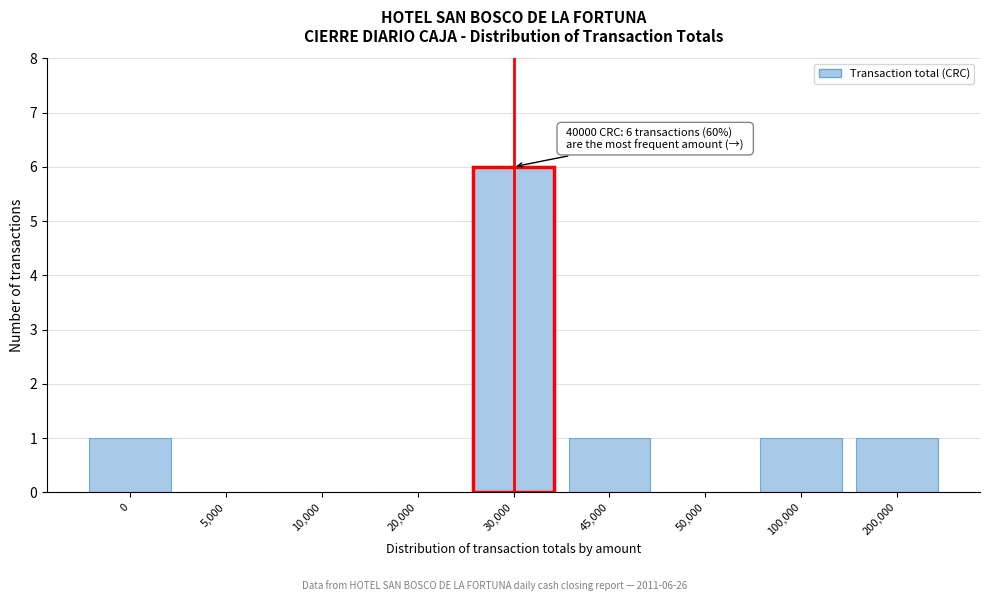

Reading left to right, extract all data points from this chart.

0=1	5,000=0	10,000=0	20,000=0	30,000=6	45,000=1	50,000=0	100,000=1	200,000=1